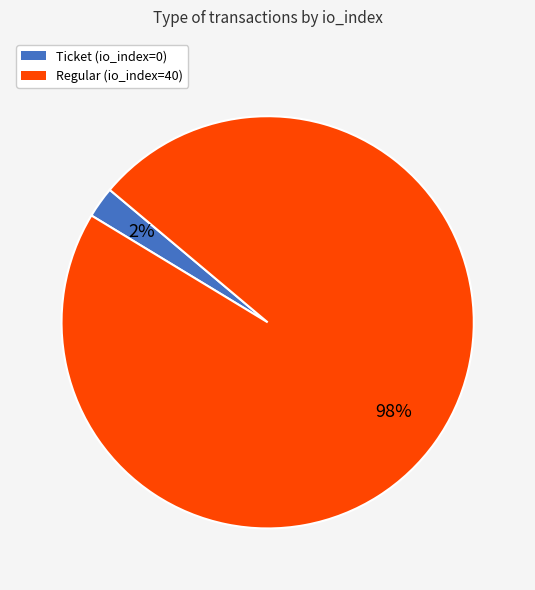

What is the largest slice in the pie chart?

Regular (io_index=40)